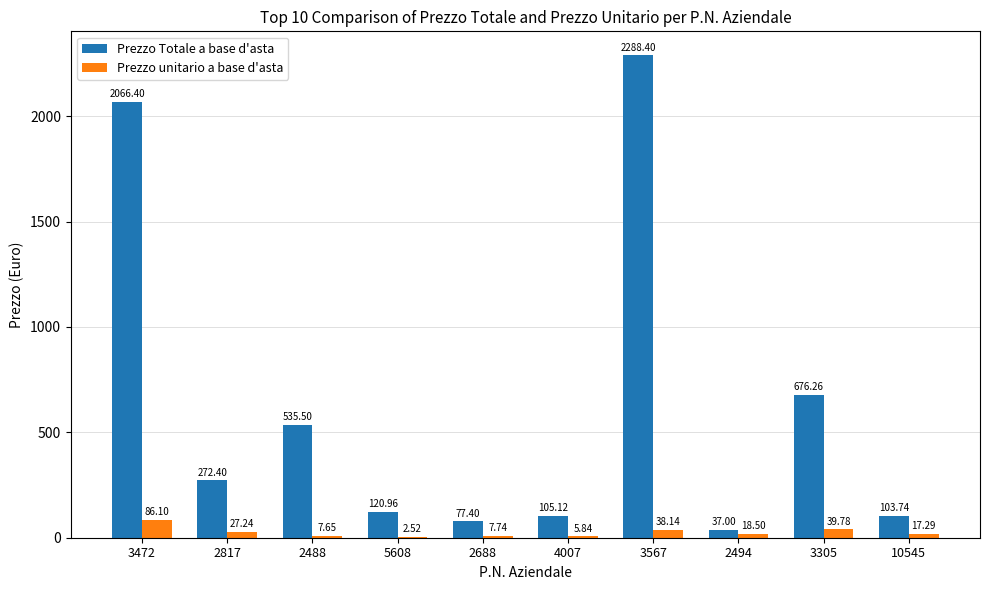

How many data points in Prezzo unitario a base d'asta are above 18?

5